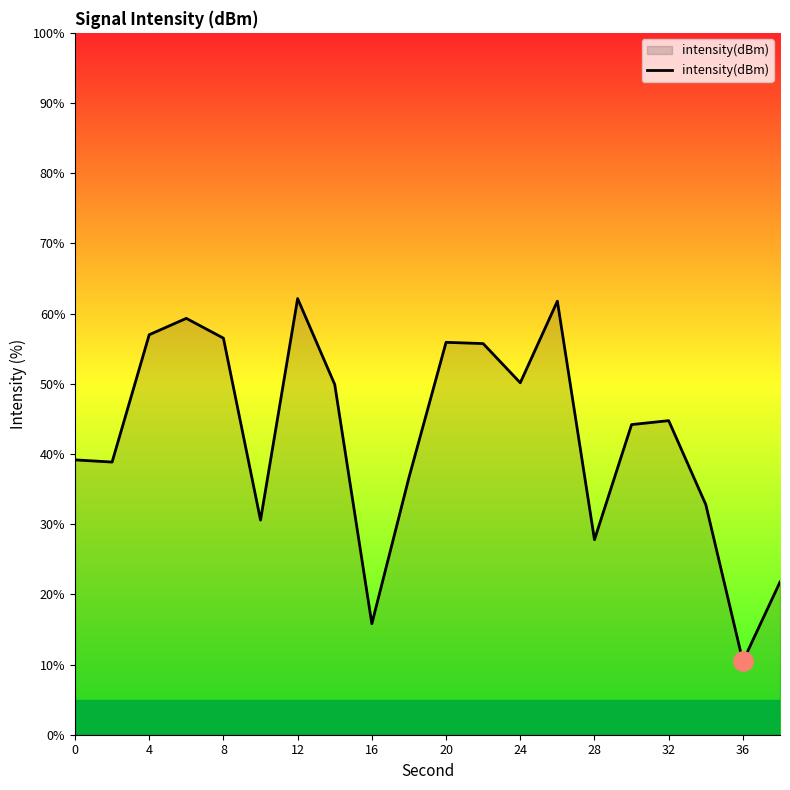

What is the greatest value displayed?

62.1